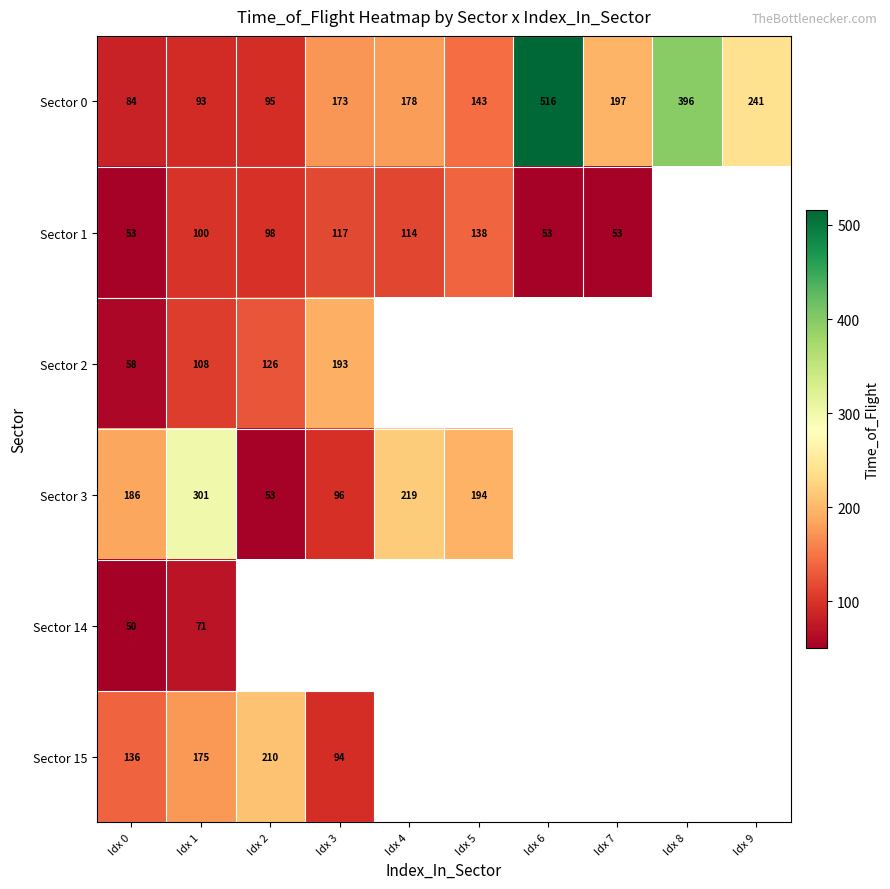

Between Idx 4 and Idx 3, which is larger?

Idx 4